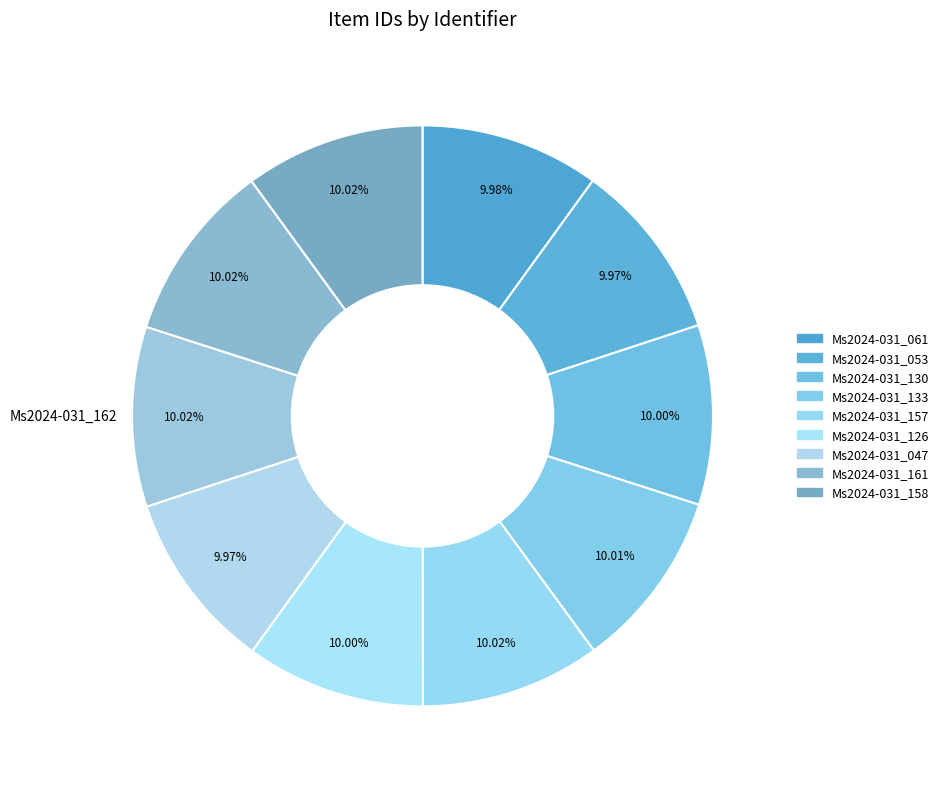

How many slices are in this pie chart?

10